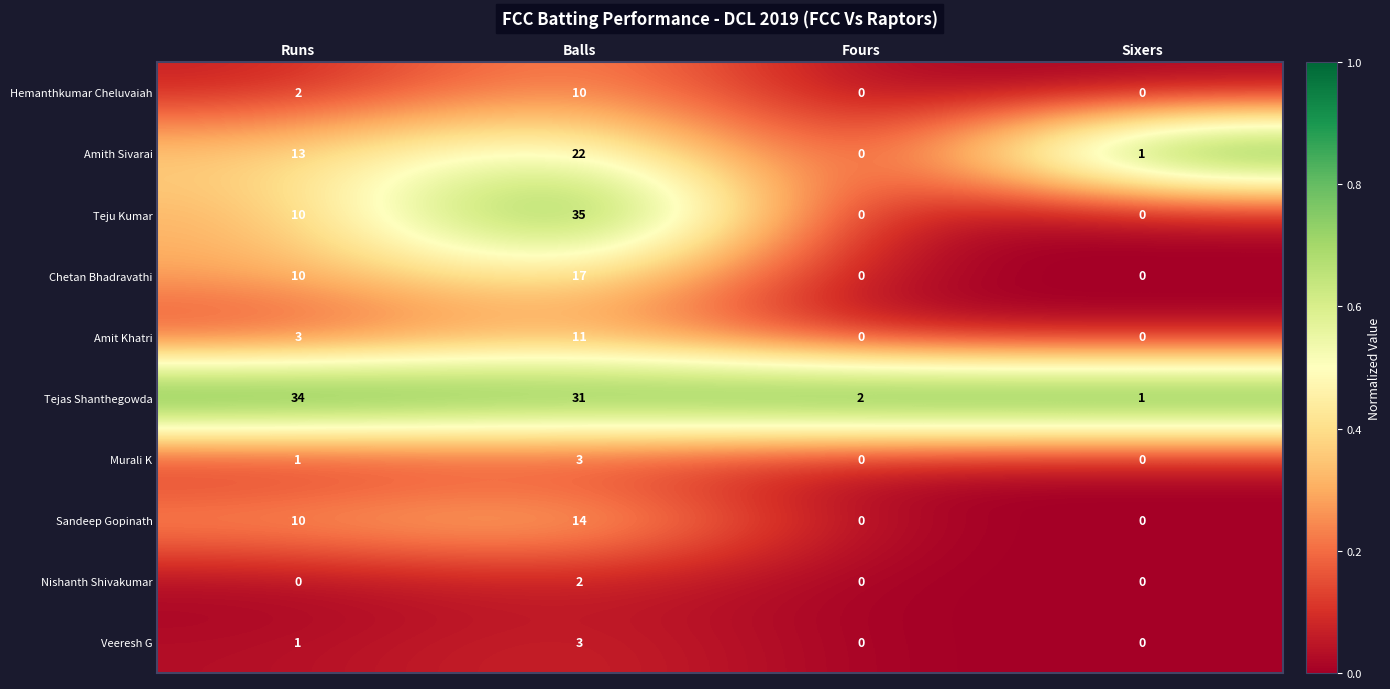

At which category is the sum across all series the highest?

Balls